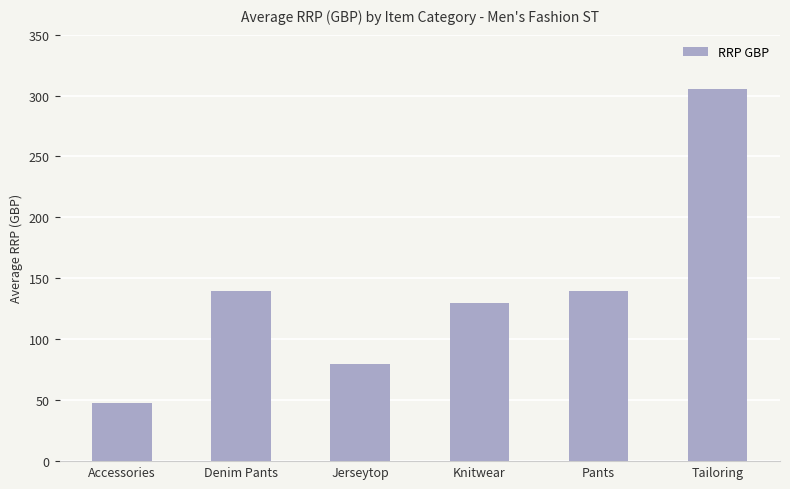

What is the approximate value at Pants?

140.0